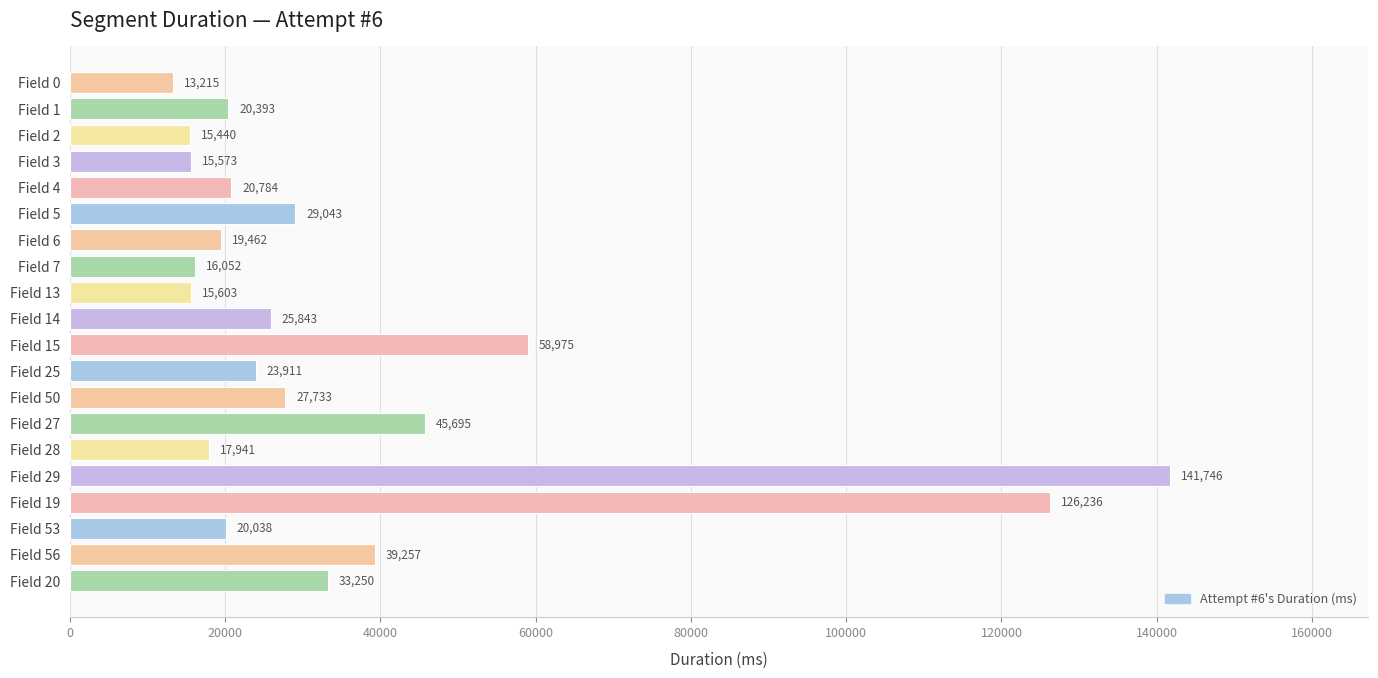

Is it true that the value at Field 25 is 23911?

True